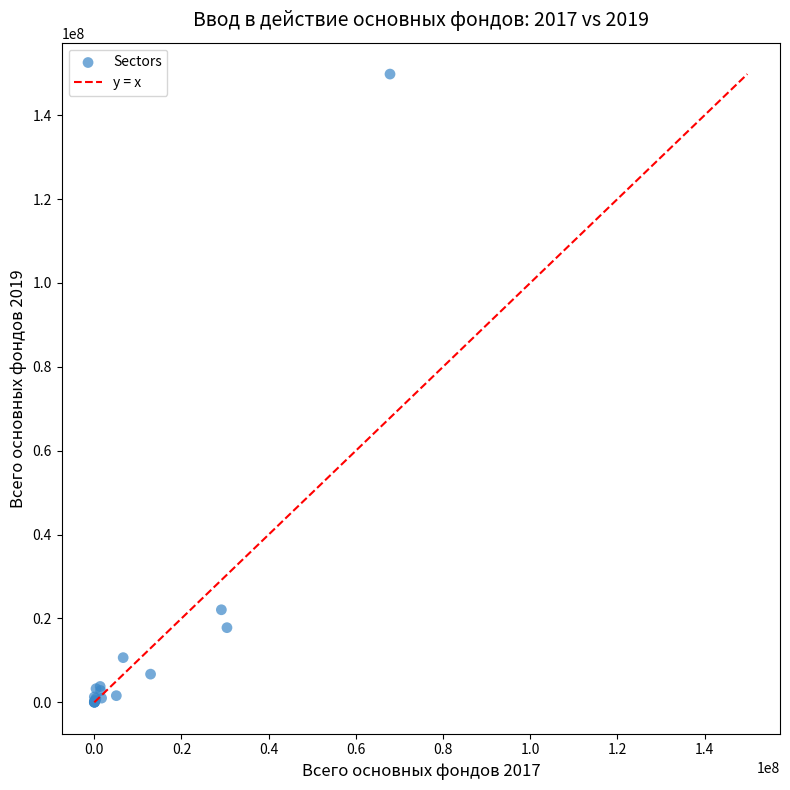

What Y value in the scatter plot is closest to 74907462?

22069940